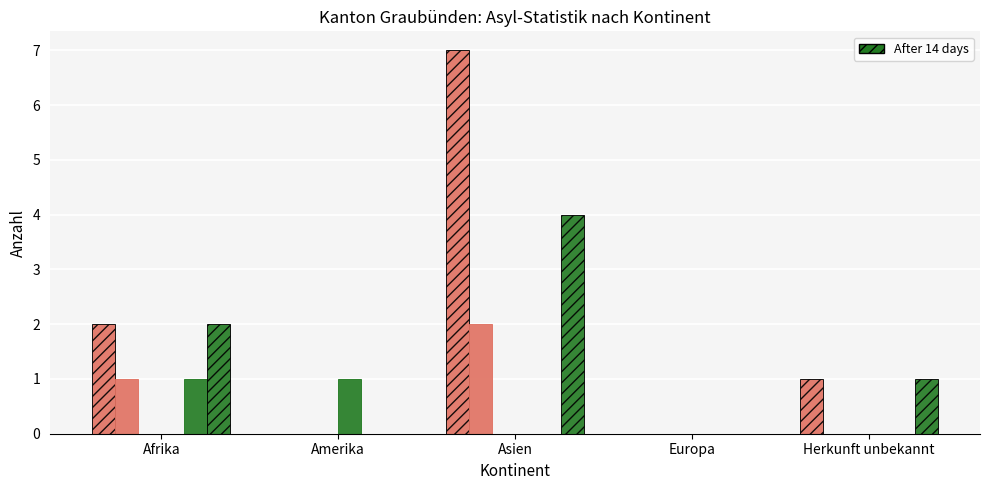

The value of Nichteintreten o. VA (col14) at Afrika is 1. True or false?

True